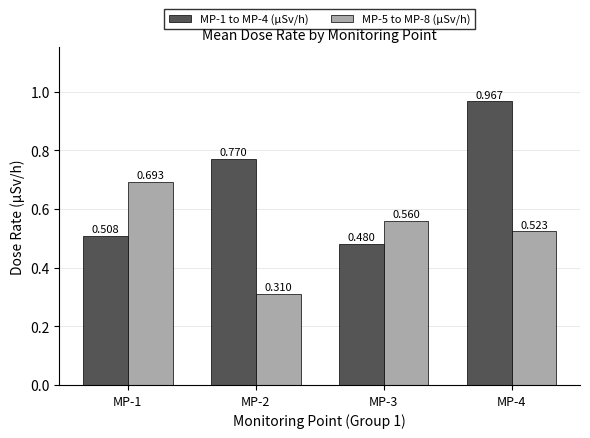

Is the value of MP-5 to MP-8 (µSv/h) at MP-1 greater than the value of MP-1 to MP-4 (µSv/h) at MP-3?

Yes